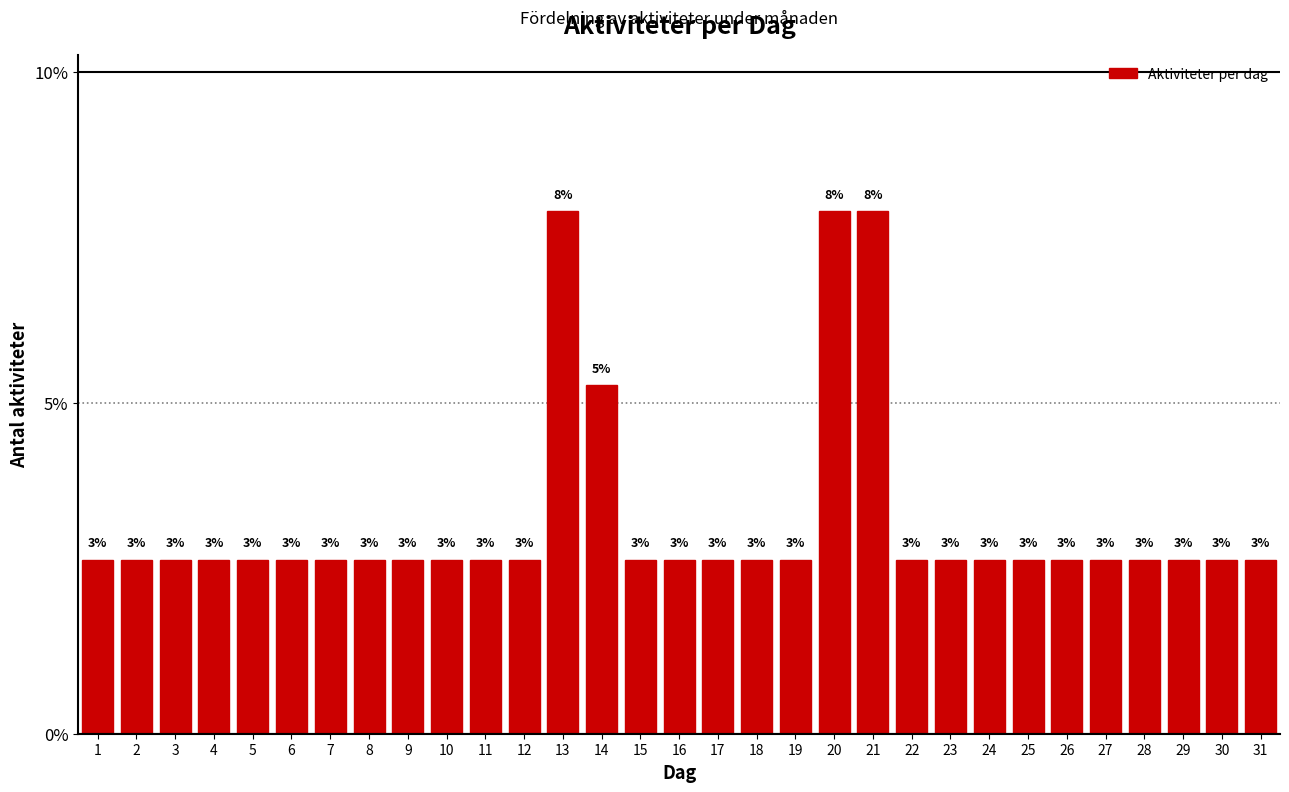

Are the bars horizontal?

No